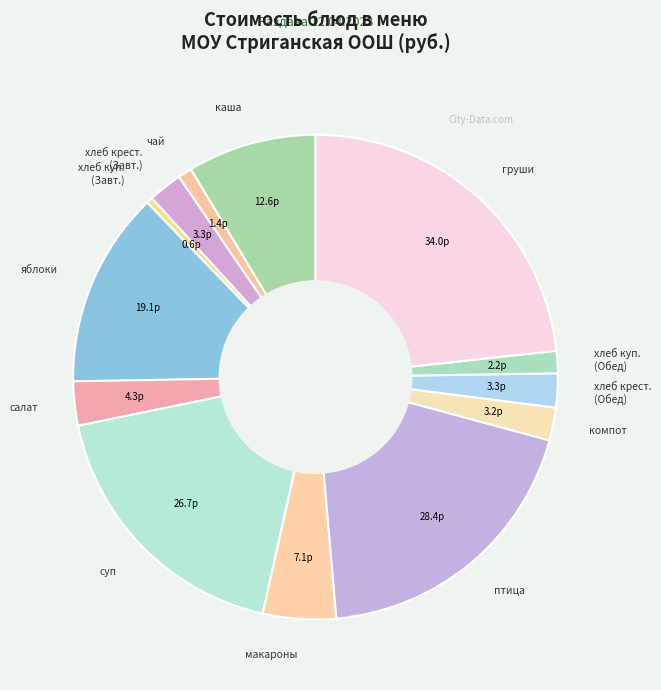

Is the sum of компот and салат greater than half?

No